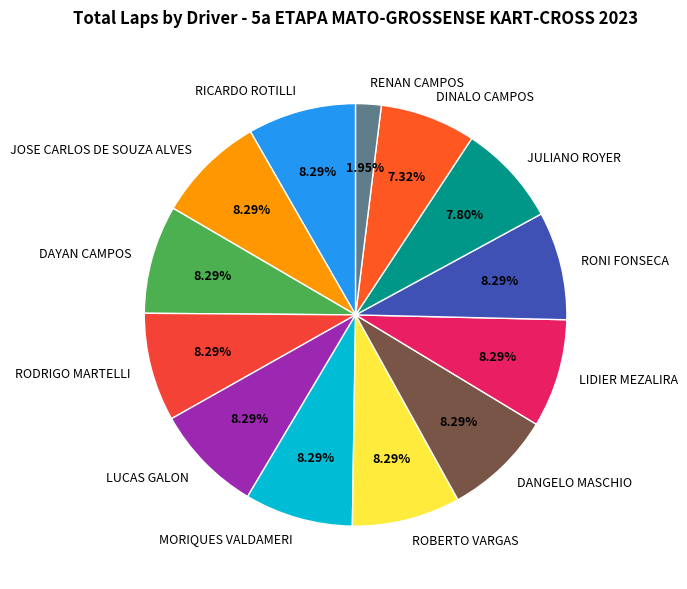

Approximately how many times larger is the value at ROBERTO VARGAS compared to DAYAN CAMPOS?

1.0